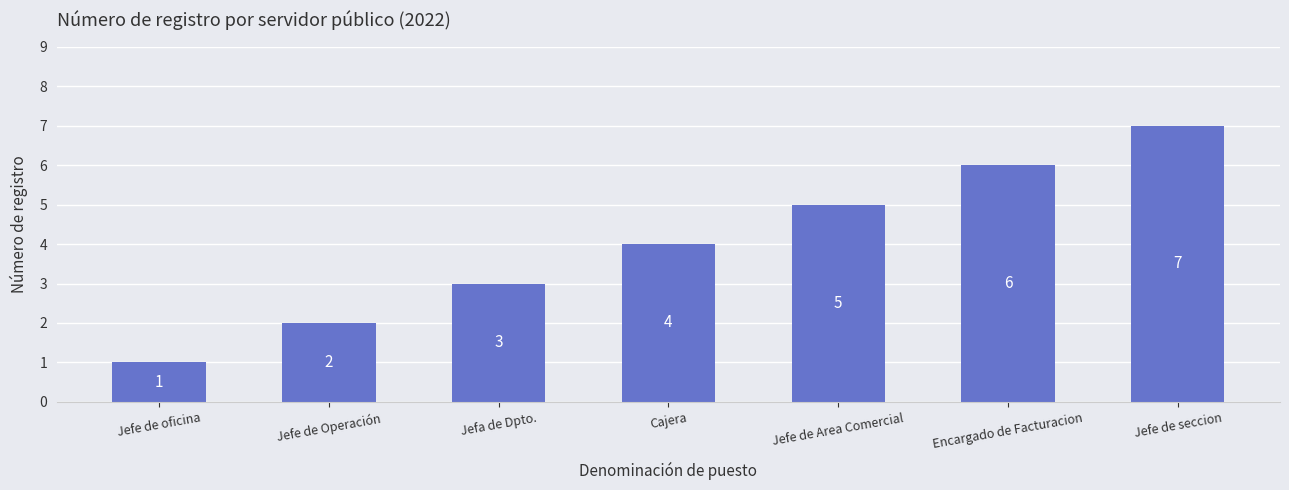

Reading left to right, what are all the values shown in this chart?

1	2	3	4	5	6	7